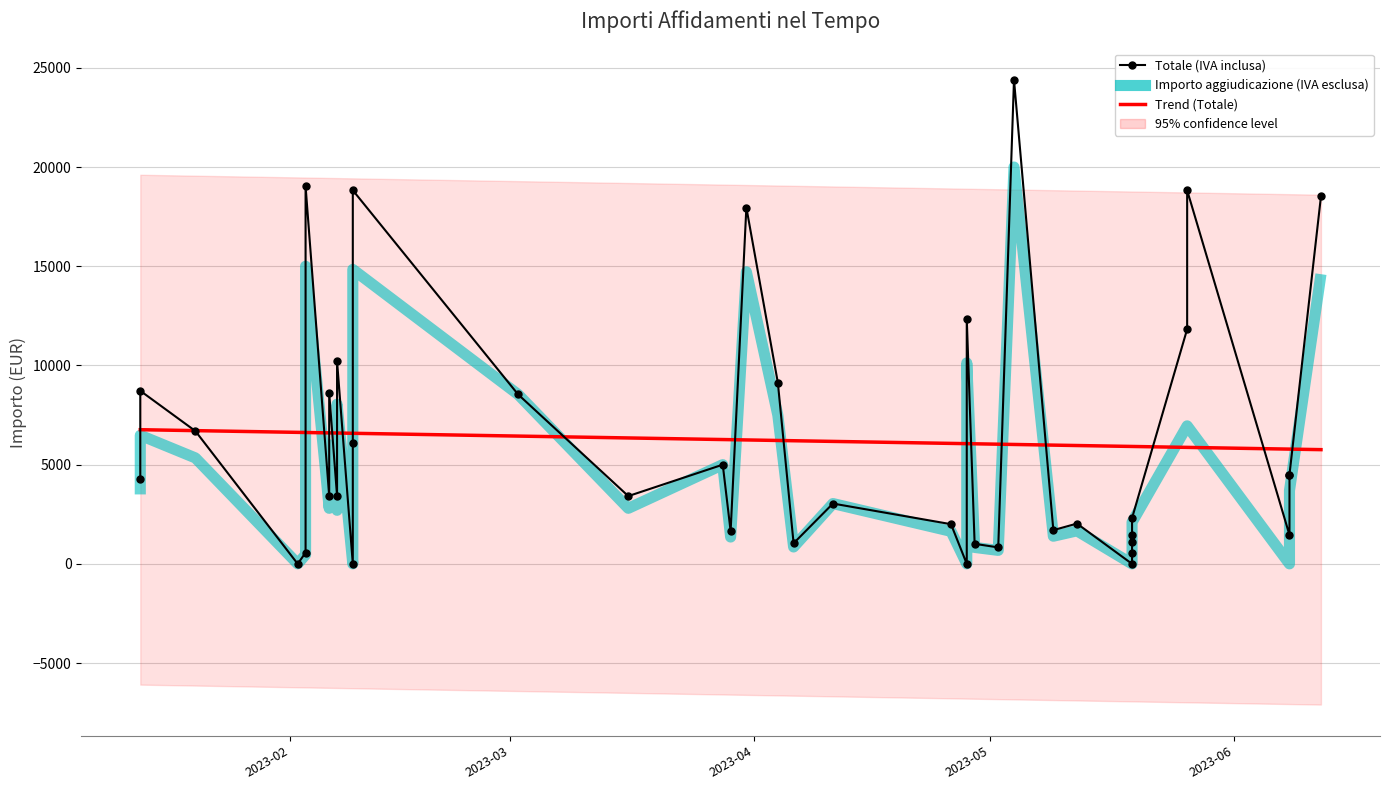

Rank the series by their maximum value, from lowest to highest.

Importo di aggiudicazione IVA esclusa, Totale